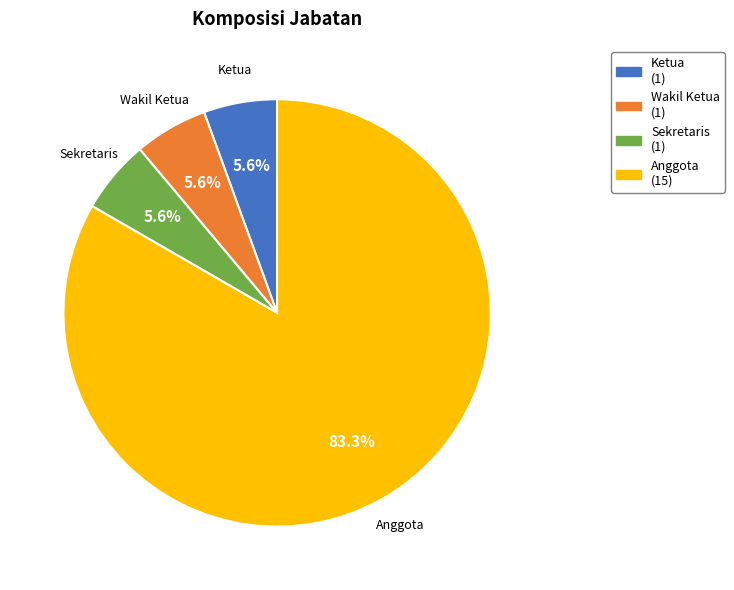

Which slice is the largest?

Anggota